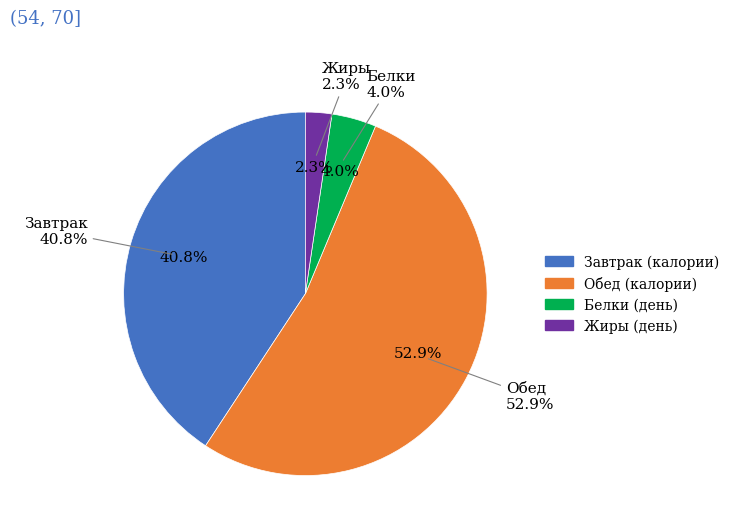

How many segments does this pie chart have?

2